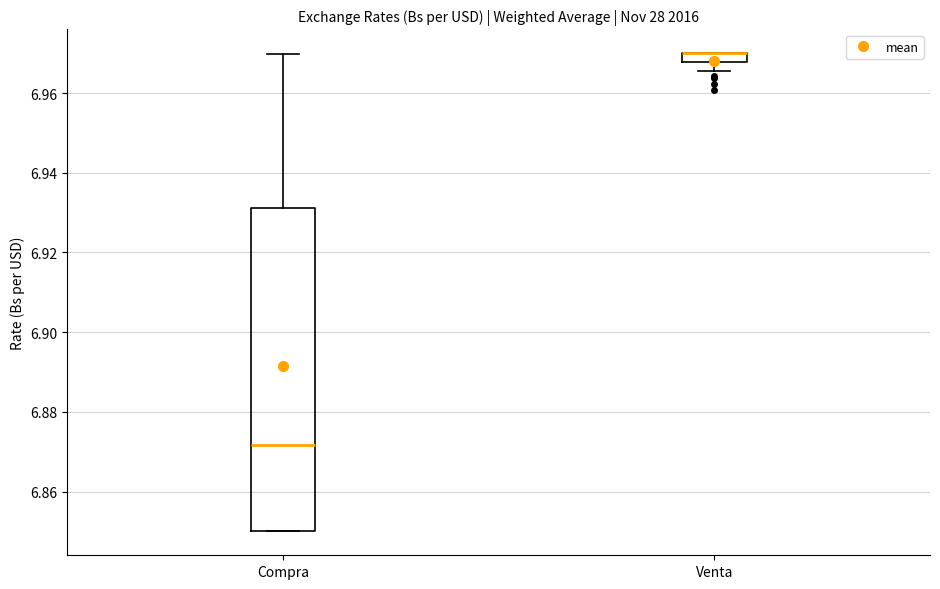

Where is the upper edge of the box for Venta on the y-axis? The values are not printed on the chart, so give them approximately, as read against the axis.

6.970